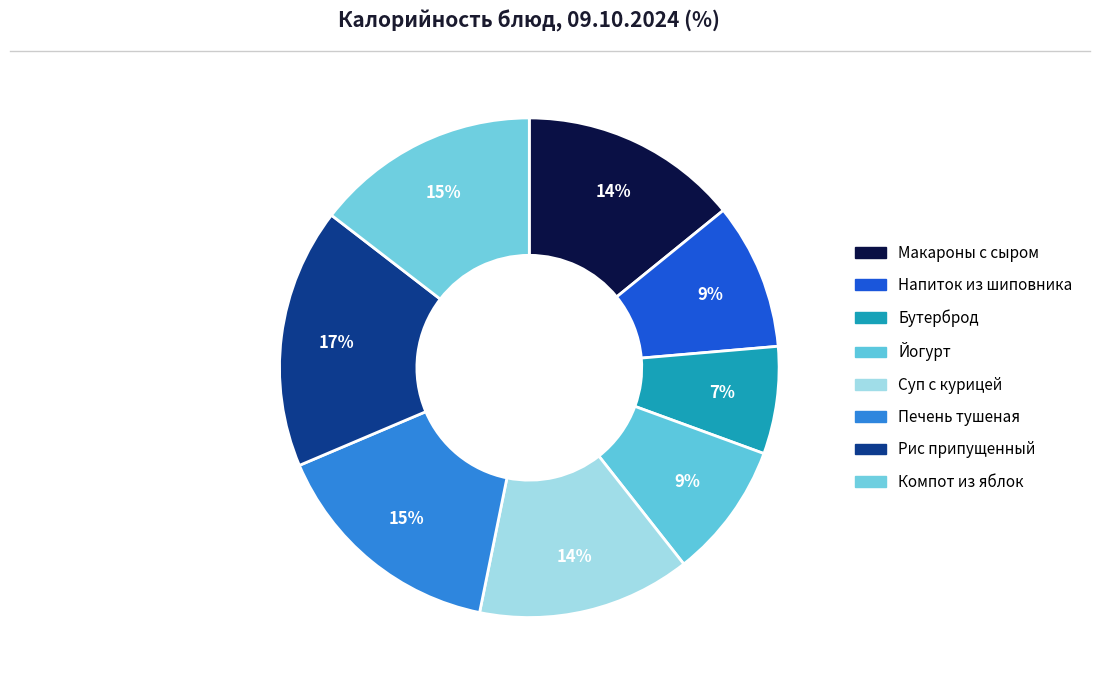

What percentage do Йогурт and Макароны с сыром together represent?

23.0%